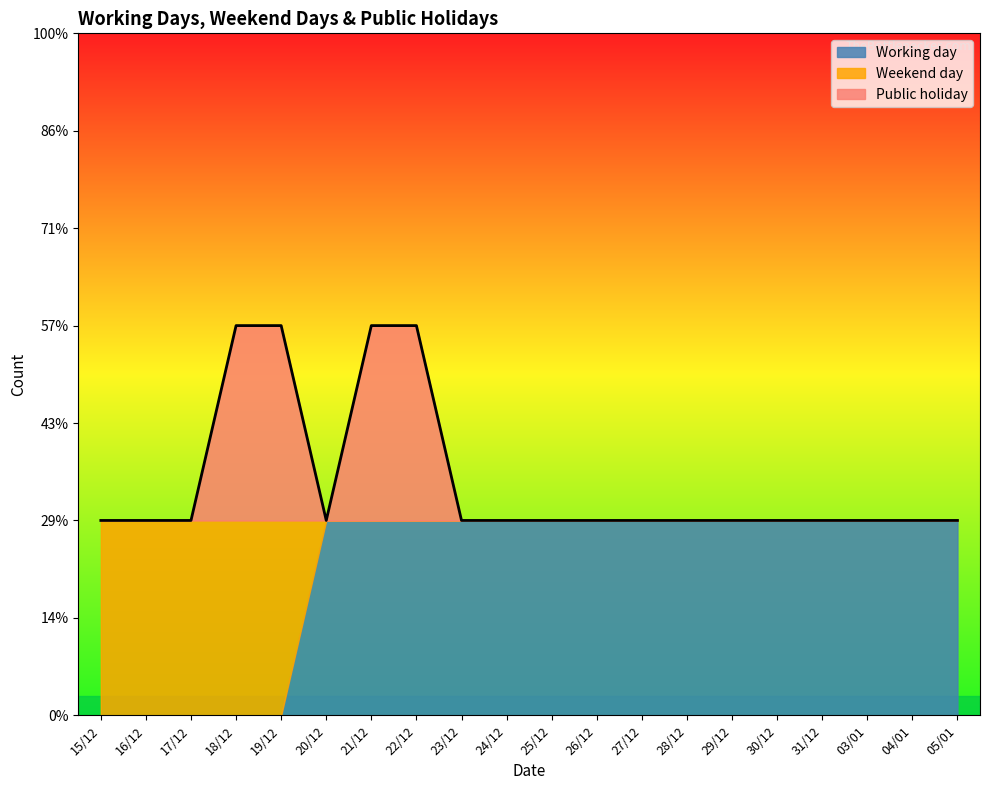

Rank the categories by Weekend day value from highest to lowest.

15/12, 16/12, 17/12, 18/12, 19/12, 20/12, 21/12, 22/12, 23/12, 24/12, 25/12, 26/12, 27/12, 28/12, 29/12, 30/12, 31/12, 03/01, 04/01, 05/01